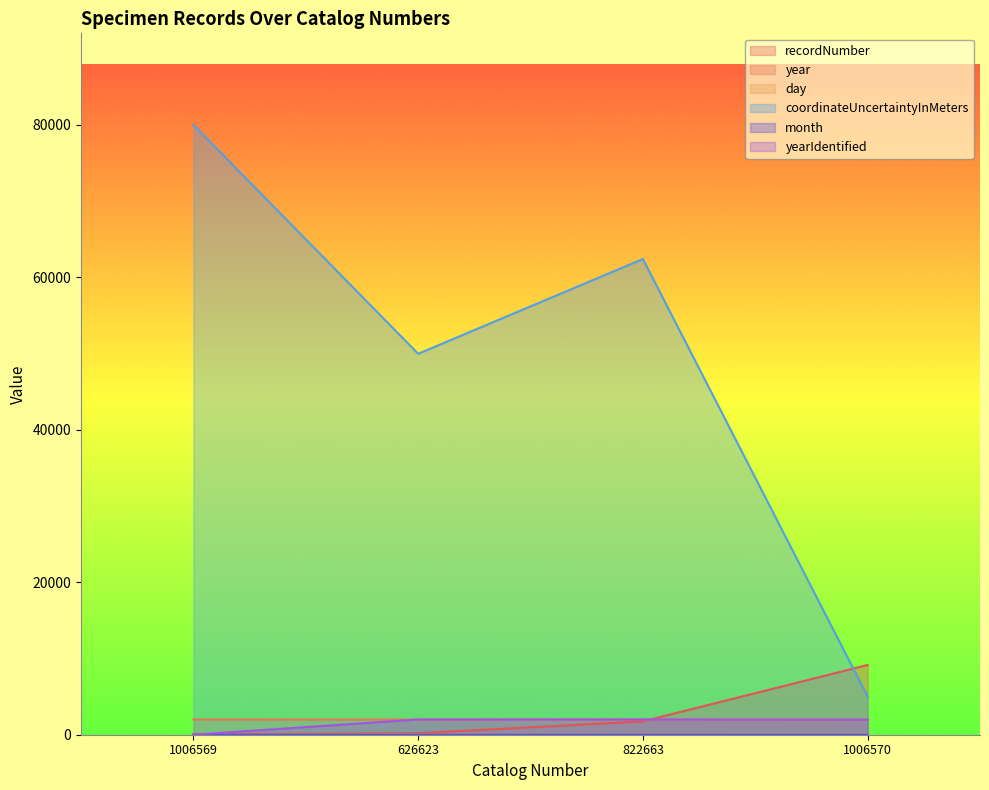

What is the difference between the maximum and minimum values in the coordinateUncertaintyInMeters series?

74993